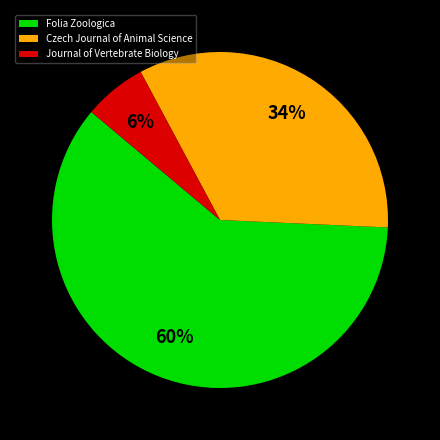

Which slice is the largest?

Folia Zoologica